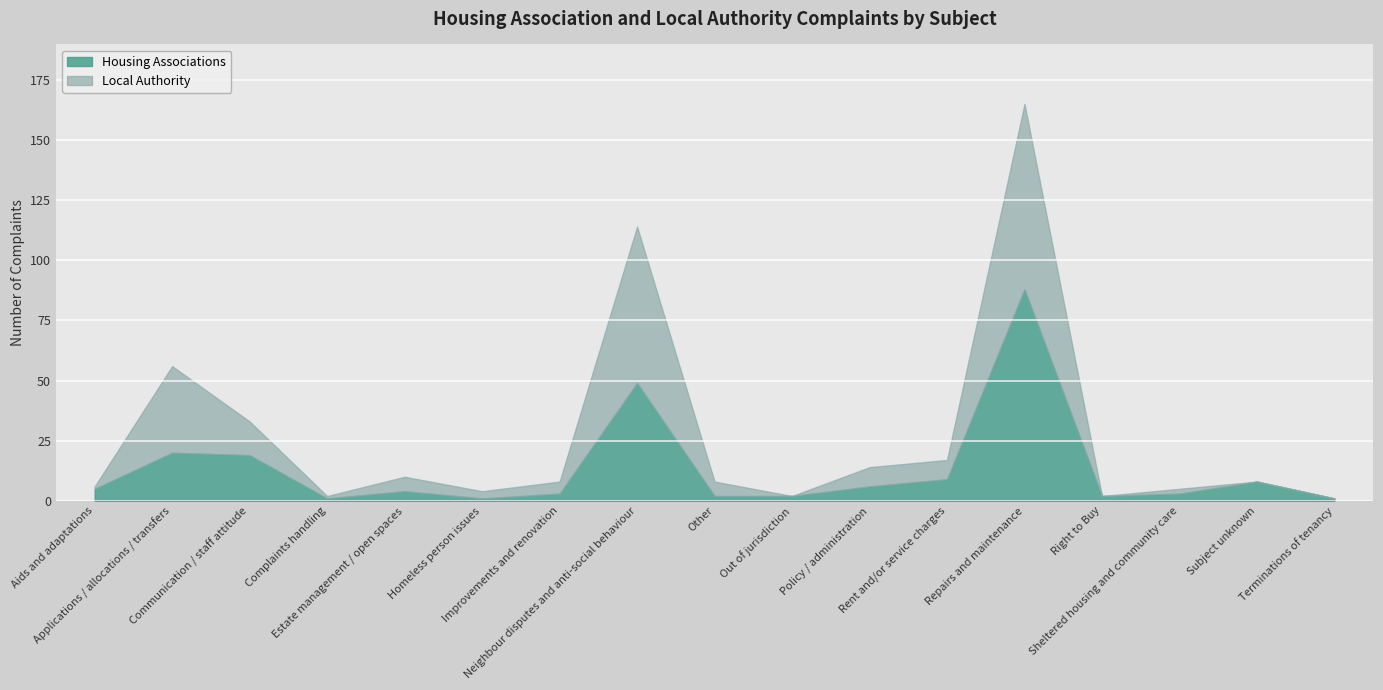

At which category does Housing Associations reach its first local valley?

Complaints handling